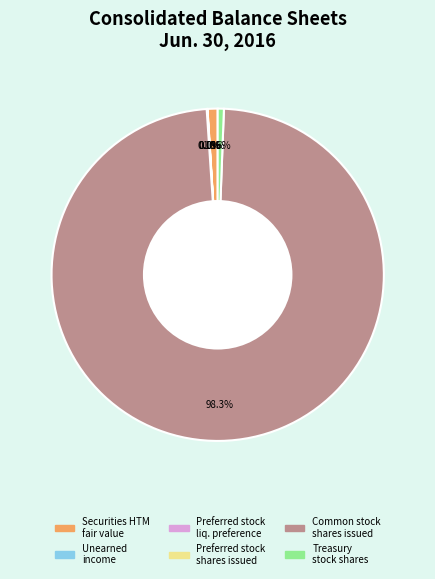

Which slice is the largest?

Common stock shares issued